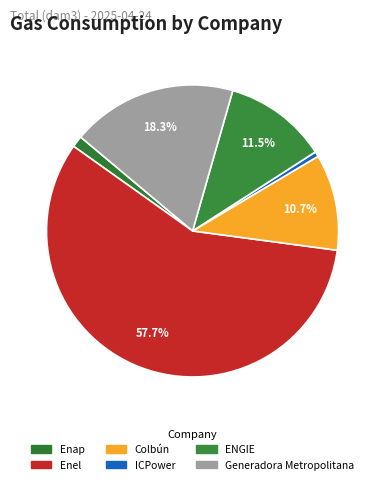

True or false: Enel accounts for 51% of the total.

False